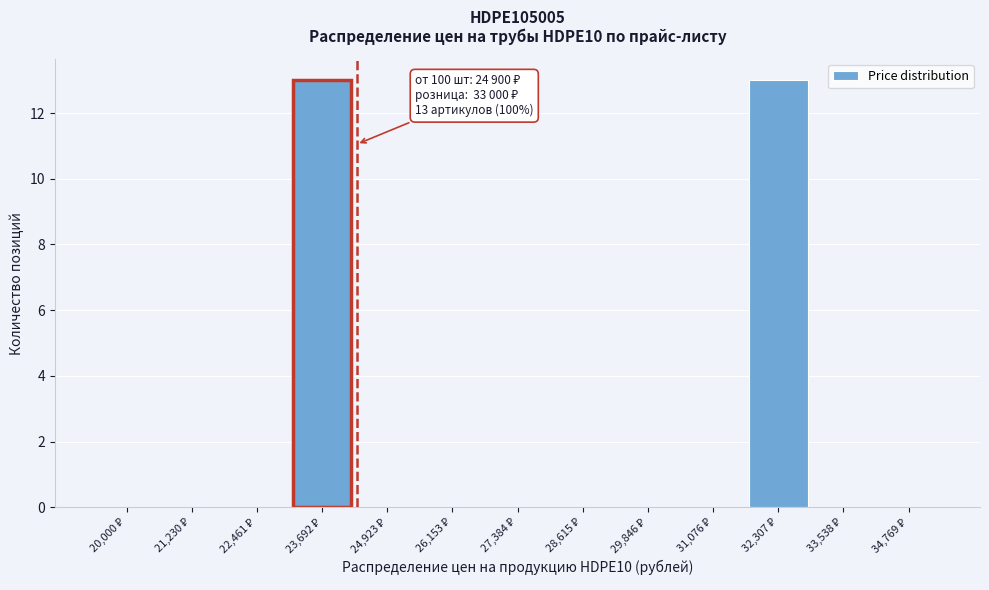

What is the sum of all values?

26